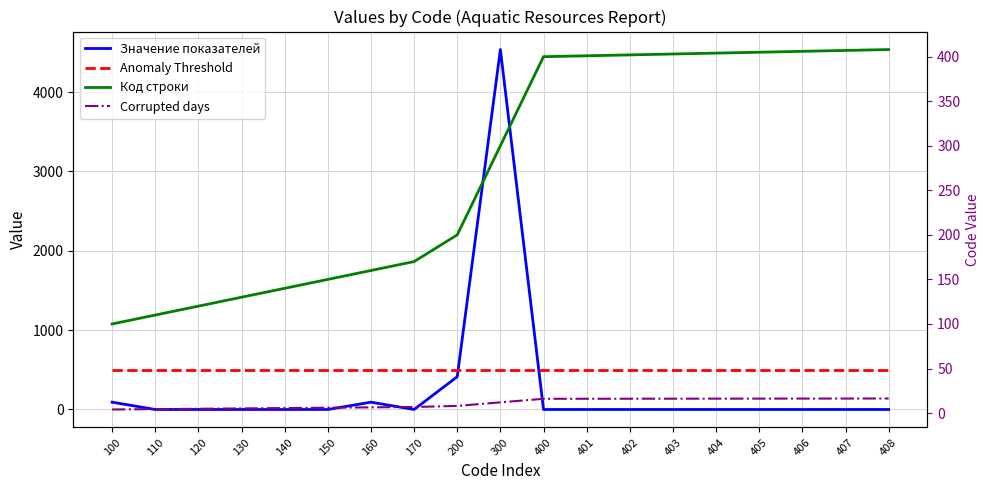

At 402, list the series in order from largest to smallest.

Anomaly Threshold, Код строки, Corrupted days, Значение показателей